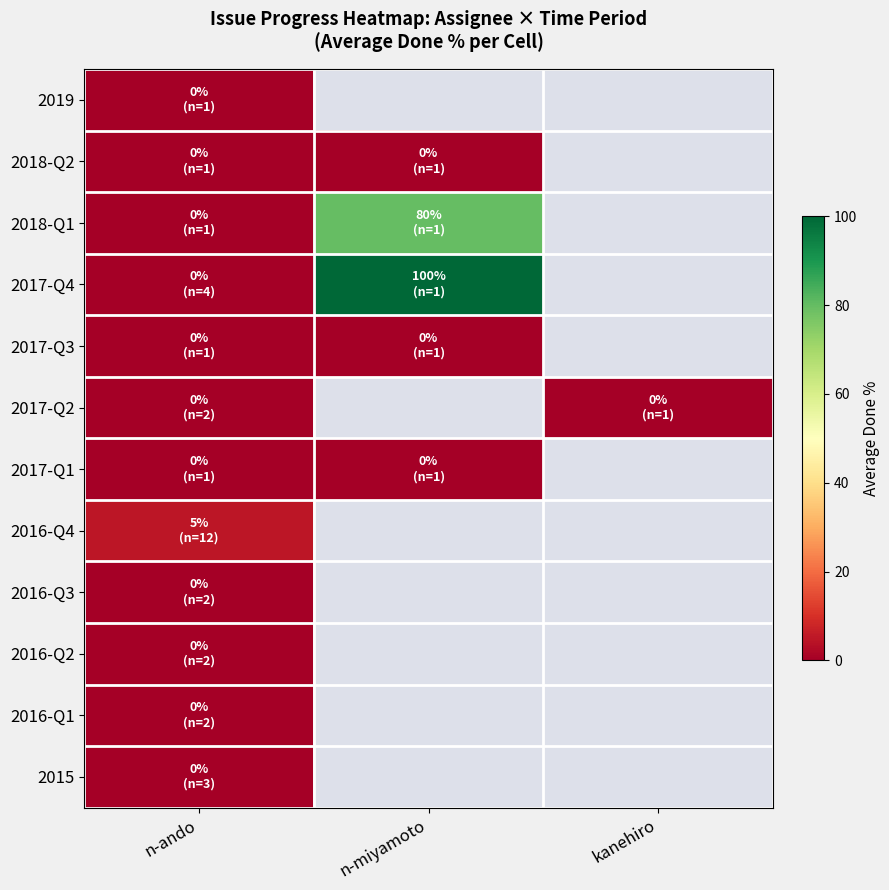

At which label does 2017-Q2 reach its minimum?

n-ando